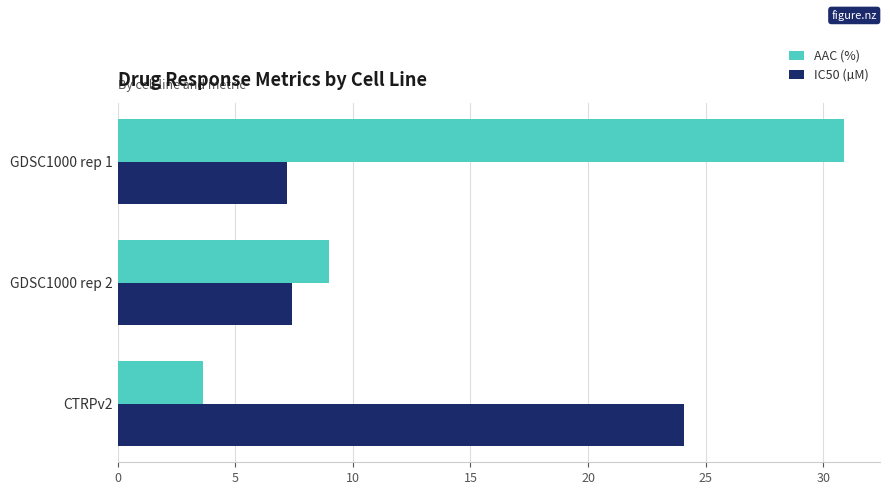

What is the difference between the highest and lowest values at GDSC1000 rep 2?

1.6